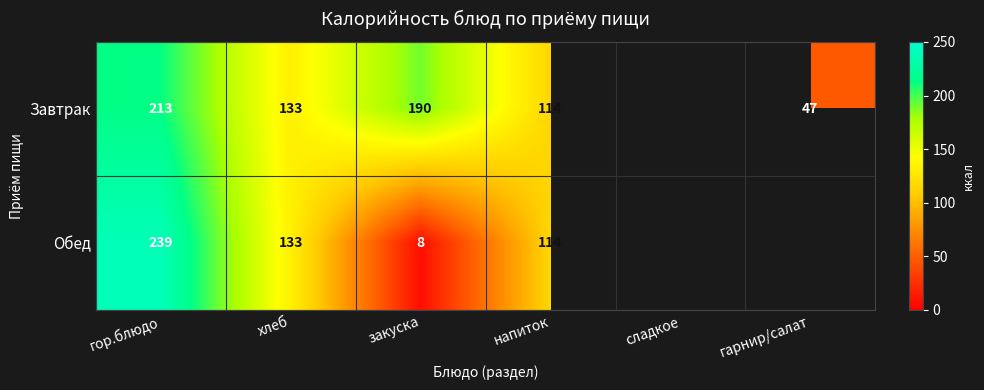

The Завтрак series shows 213 at гор.блюдо. True or false?

True